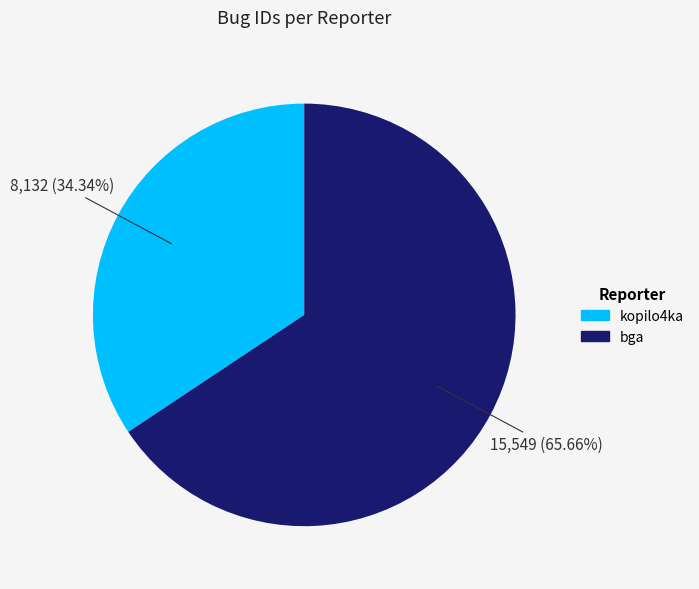

Which category accounts for the majority?

bga